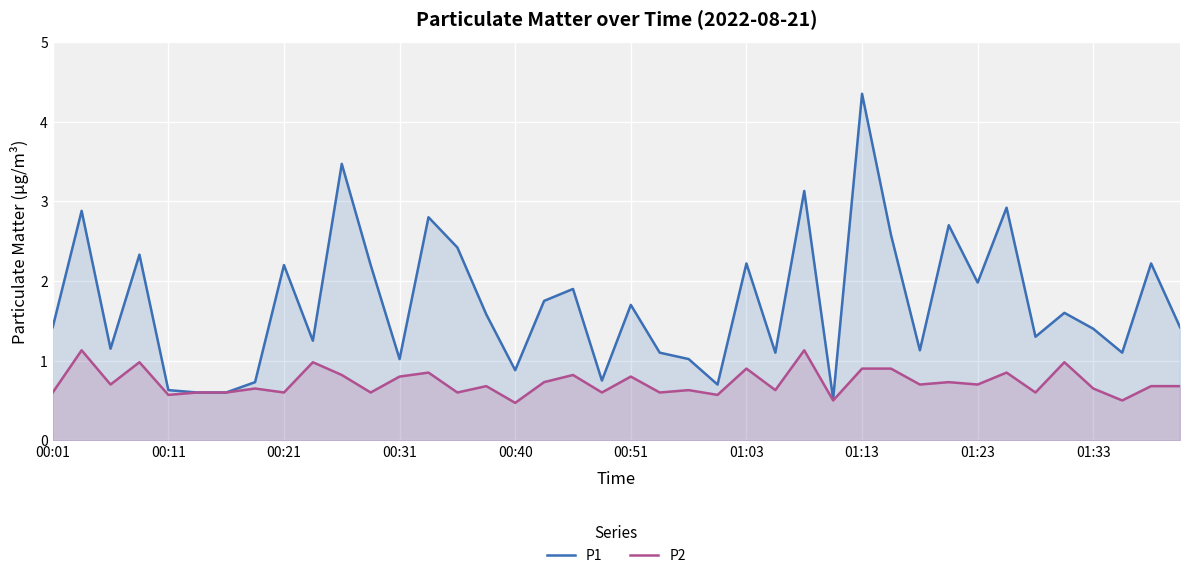

The value of P1 at 00:11 is 0.4. True or false?

False